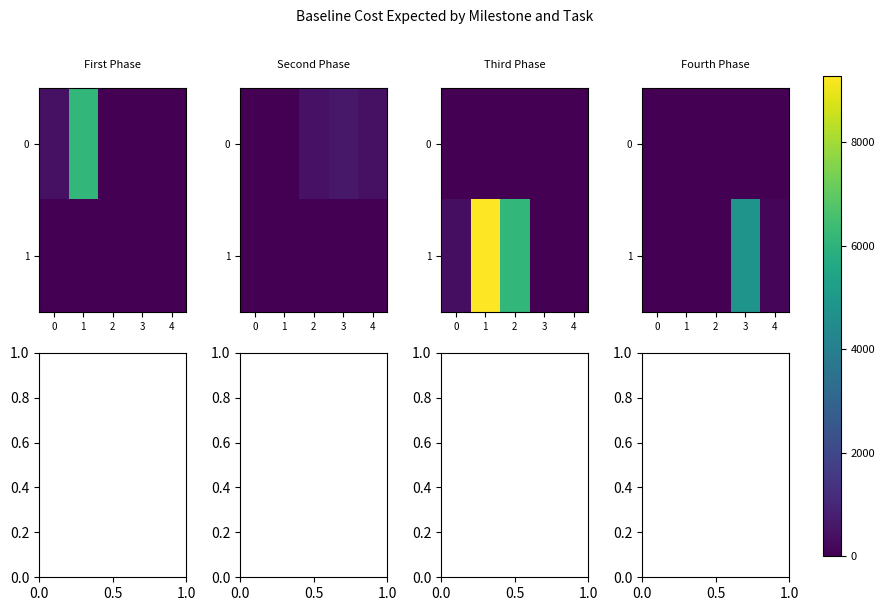

Which series has the largest range (max minus min)?

1